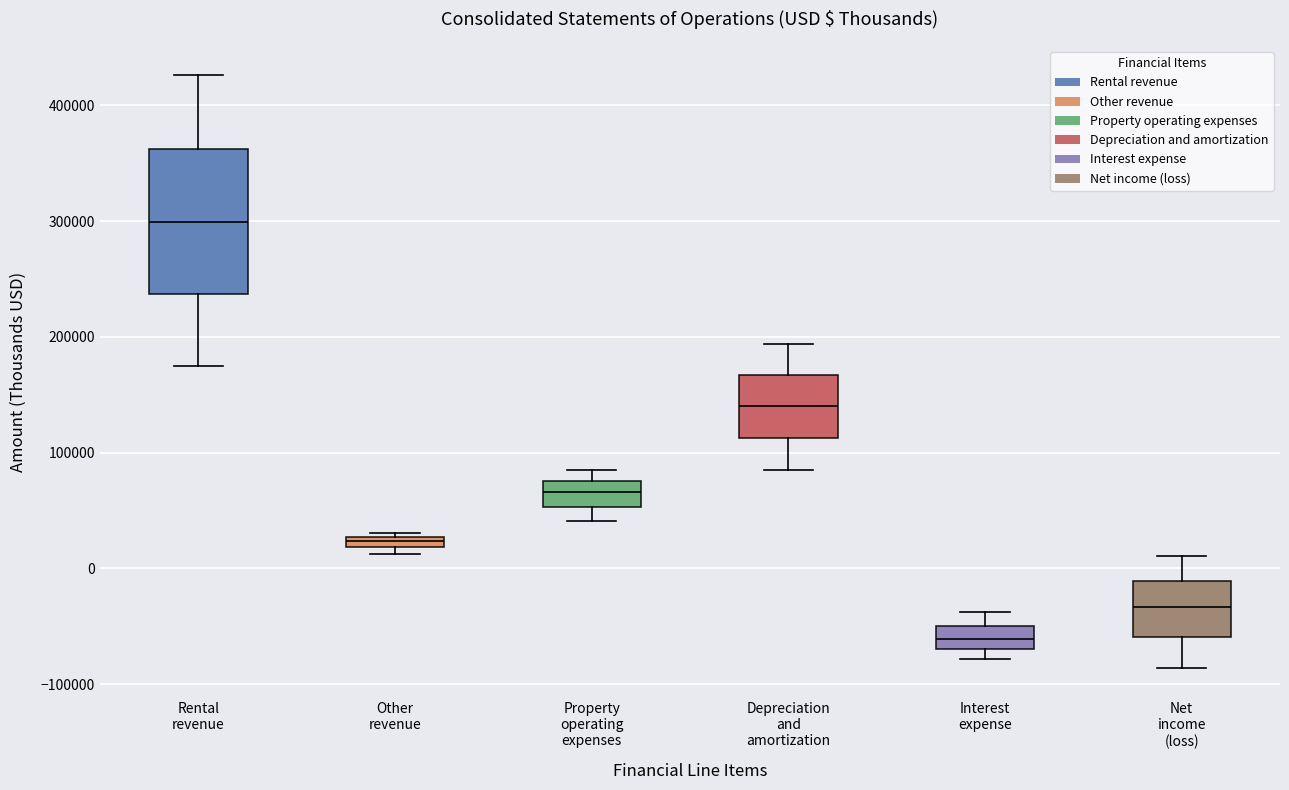

Where is the lower edge of the box for Net income (loss) on the y-axis? The values are not printed on the chart, so give them approximately, as read against the axis.

-60000